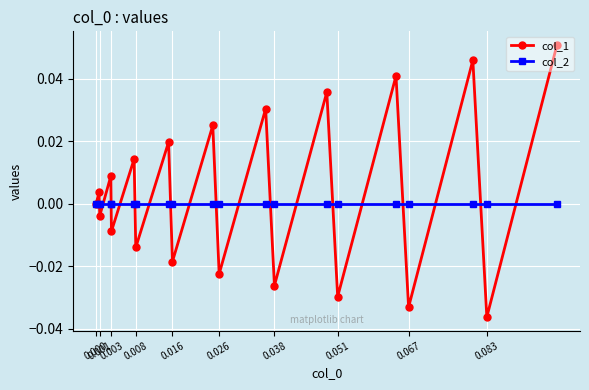

Which series has the largest range (max minus min)?

col_1